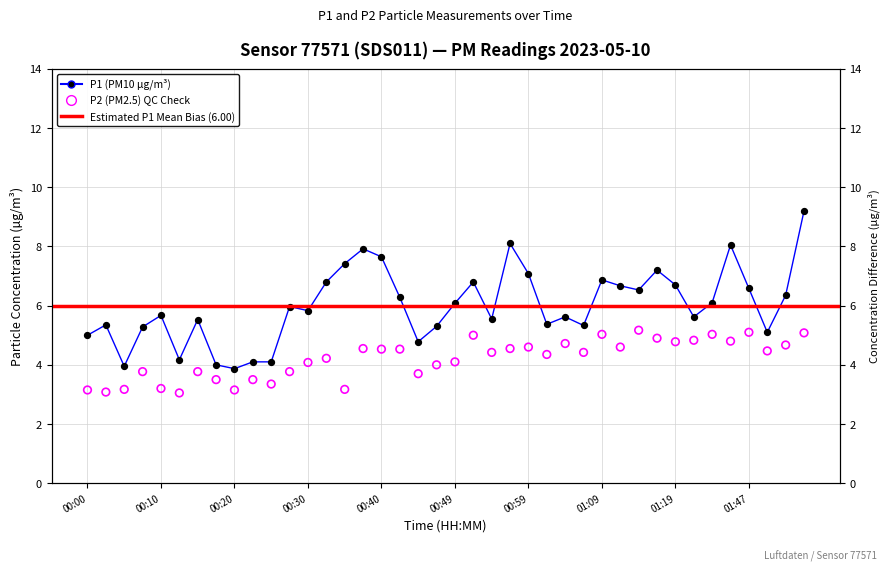

Is the value of P1 at 00:10 greater than the value of P2 at 00:00?

Yes